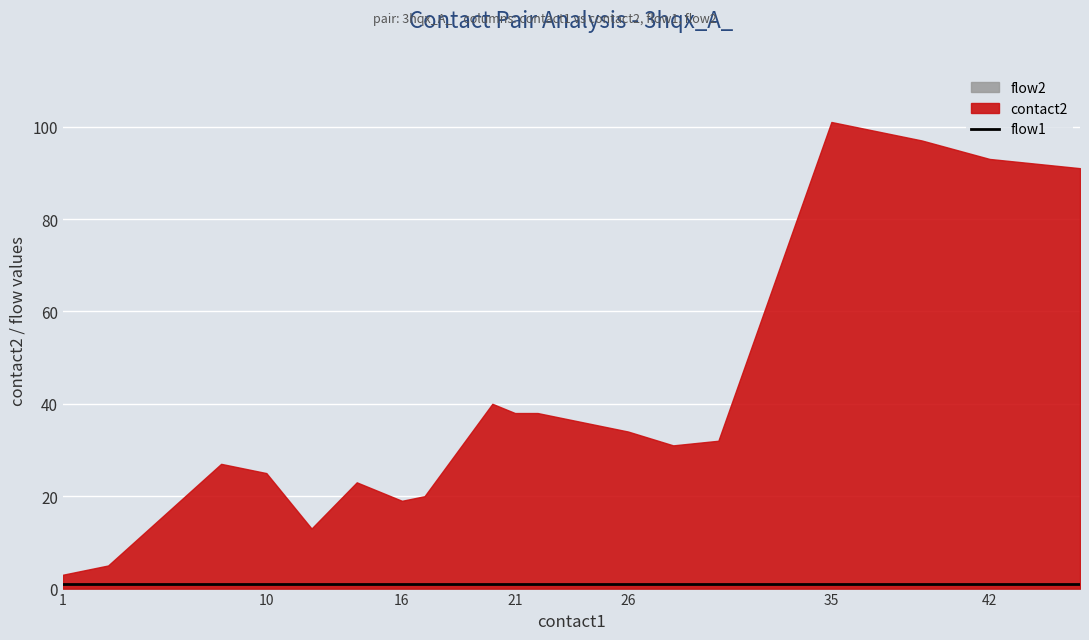

What value does the flow2 series have at 30?

1